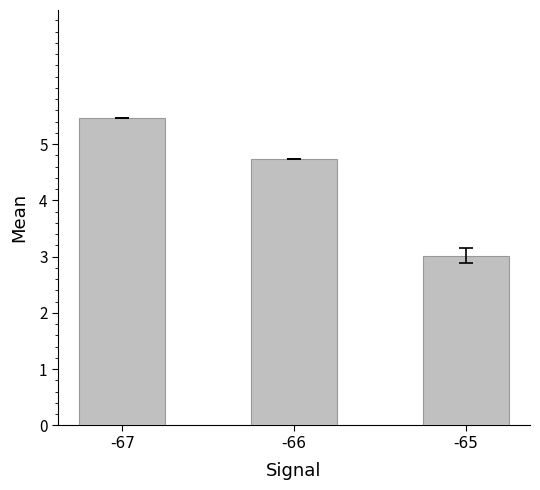

What is the approximate value at -66?

4.7